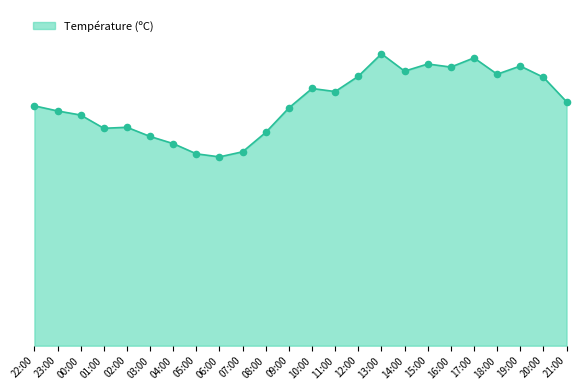

Does the chart have visible grid lines?

No